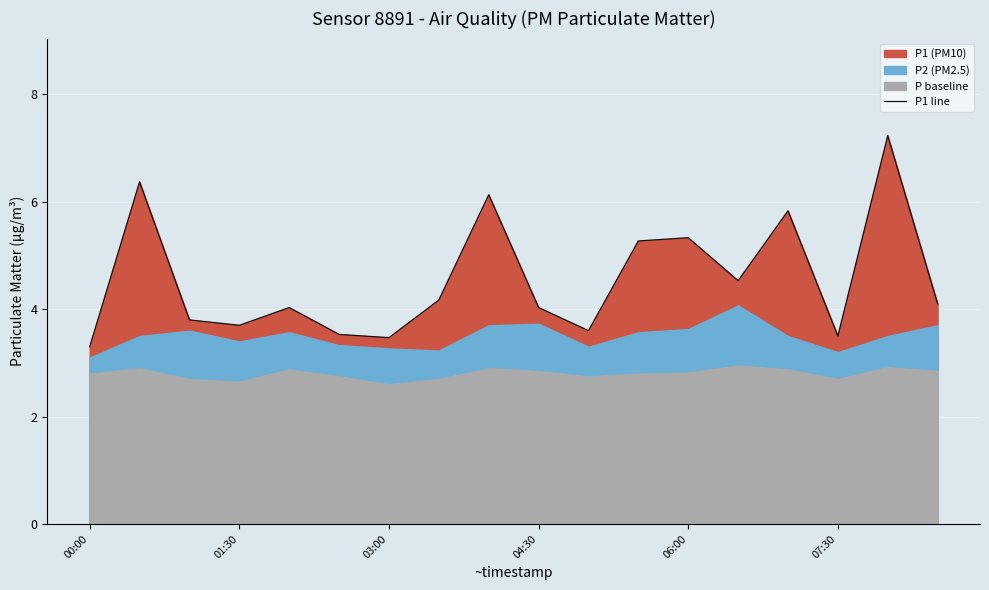

True or false: there are more than 0 points higher than both neighbors.

True